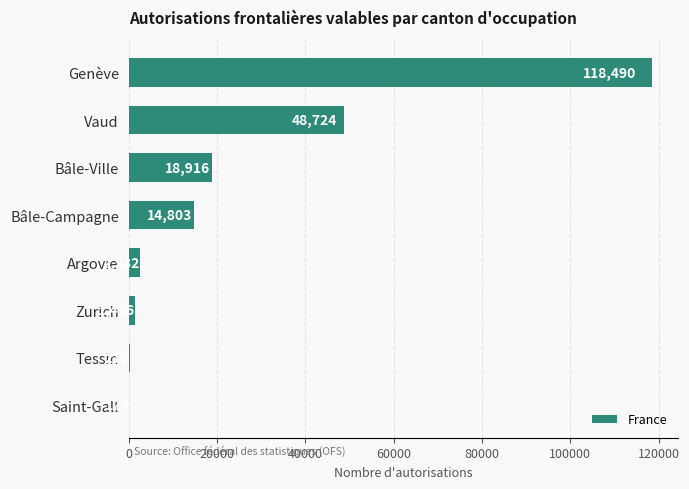

How many distinct data groups are displayed?

1